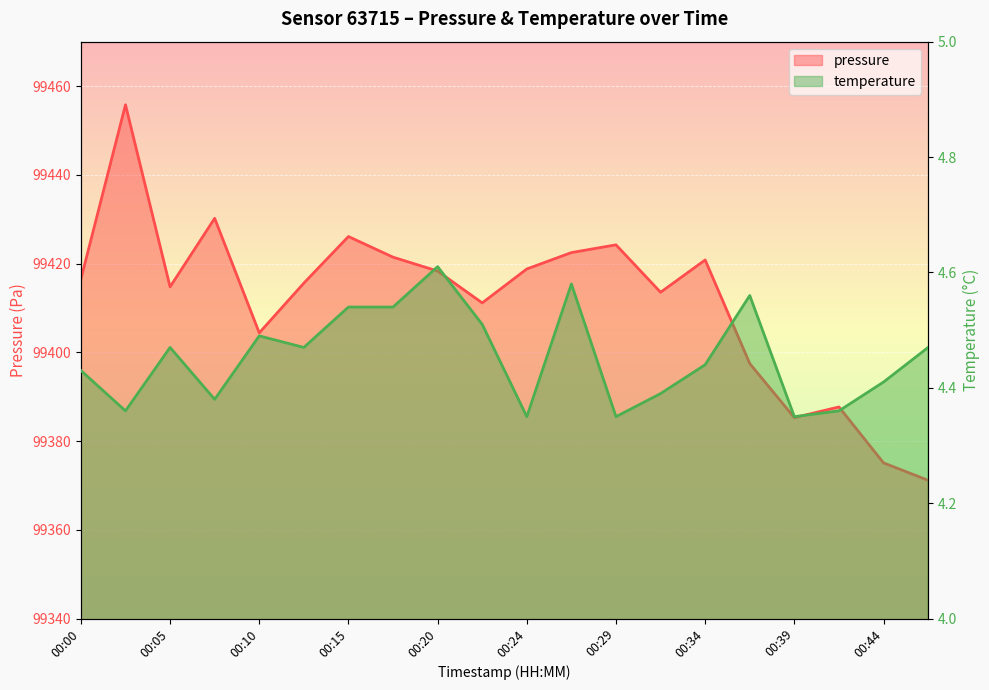

Which category has the lowest value in the temperature series?

00:24